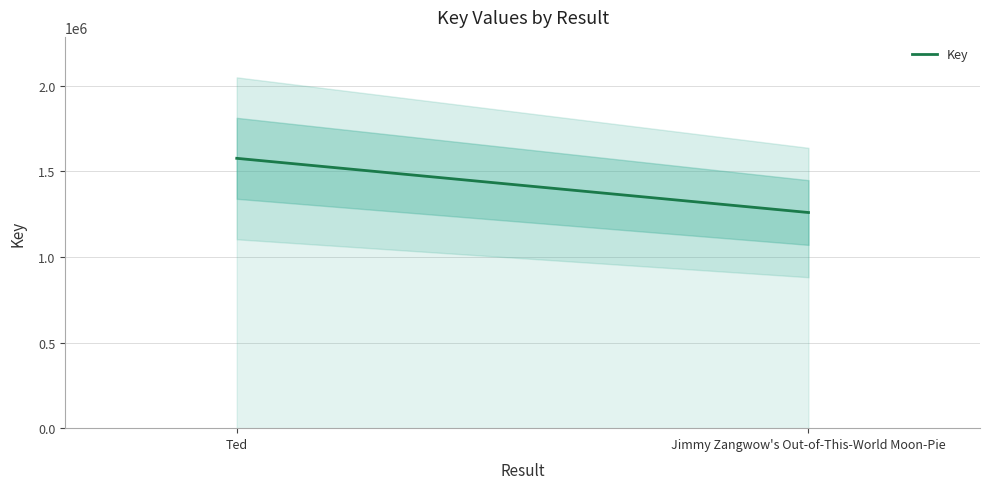

What is the label of the 1st point from the left?

Ted